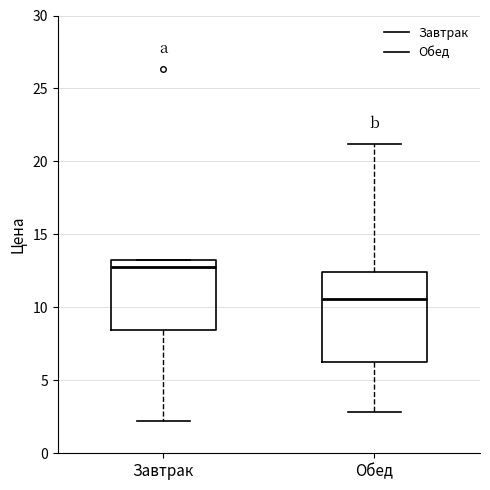

Where is the upper edge of the box for Обед on the y-axis? The values are not printed on the chart, so give them approximately, as read against the axis.

12.5